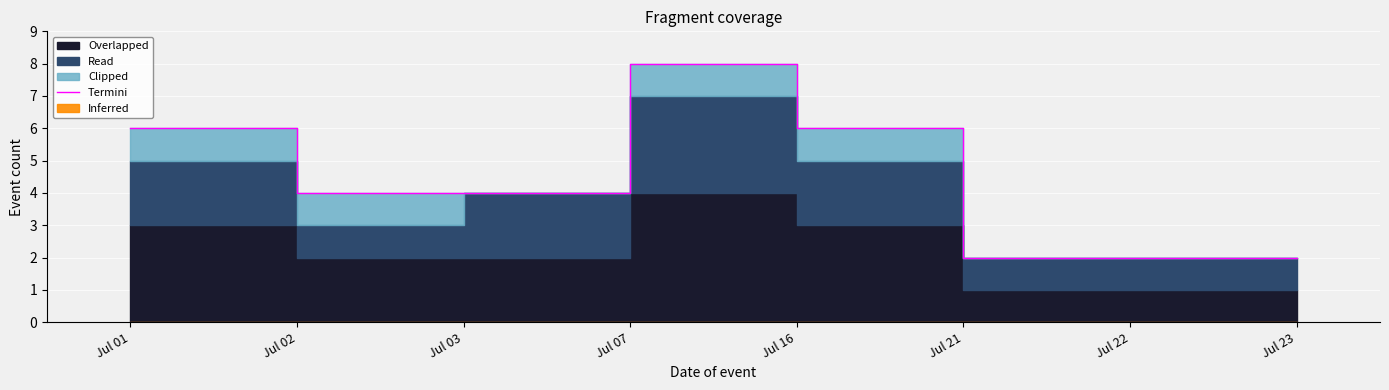

List the labels in order of value, smallest first.

Jul 21, Jul 22, Jul 23, Jul 02, Jul 03, Jul 01, Jul 16, Jul 07